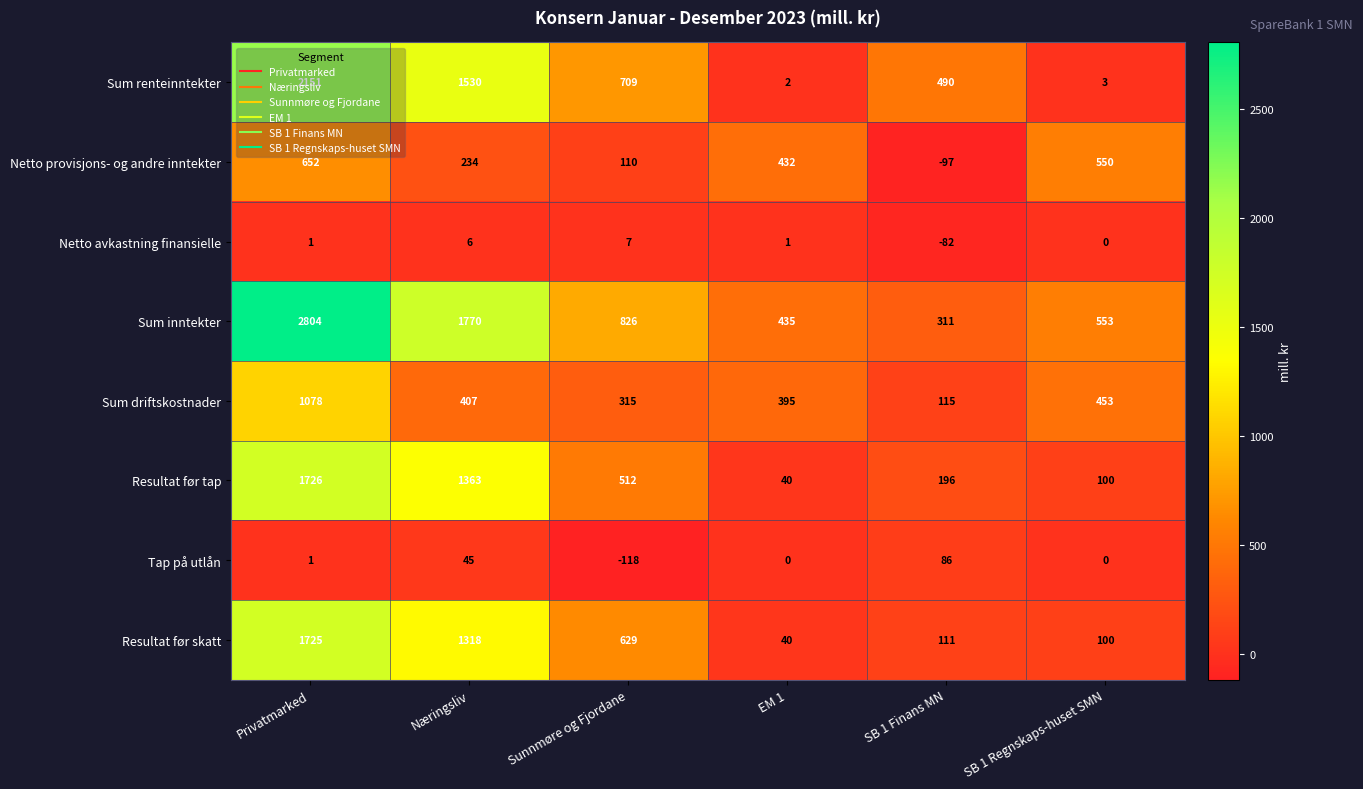

What is the smallest value displayed?

-118